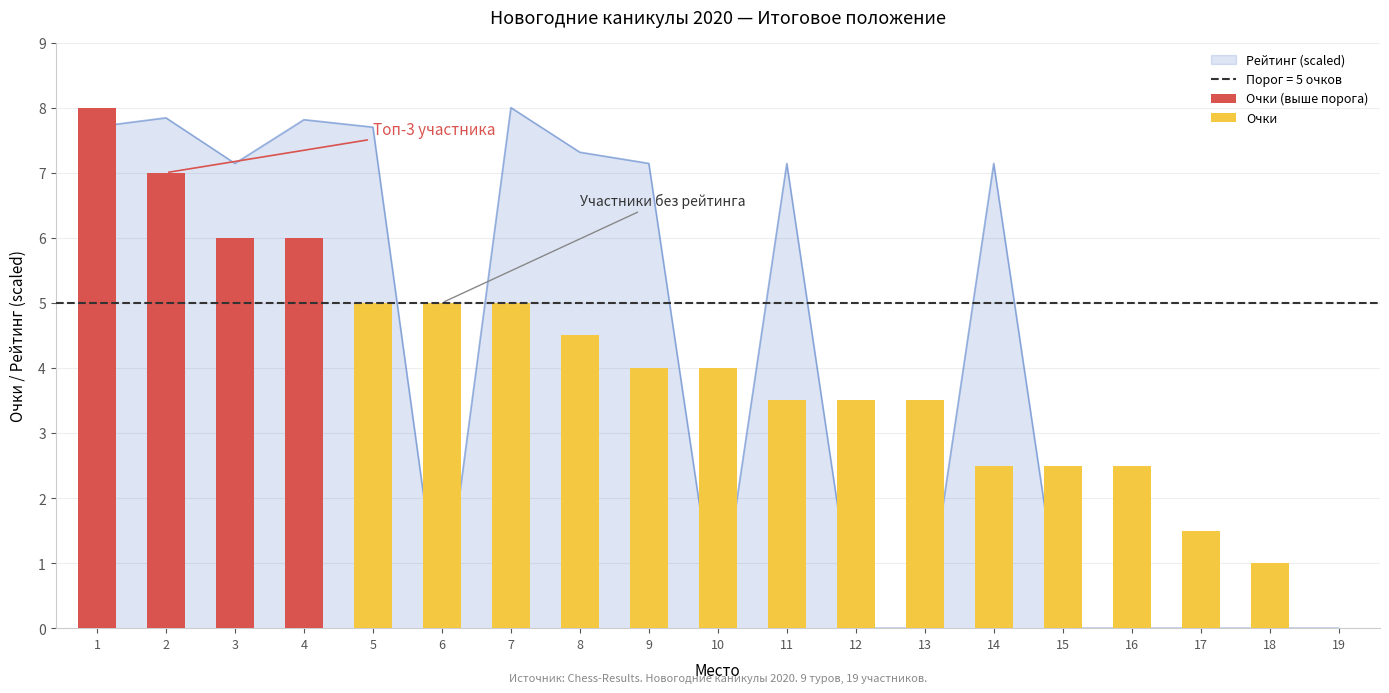

Which label corresponds to the largest value in the chart?

7